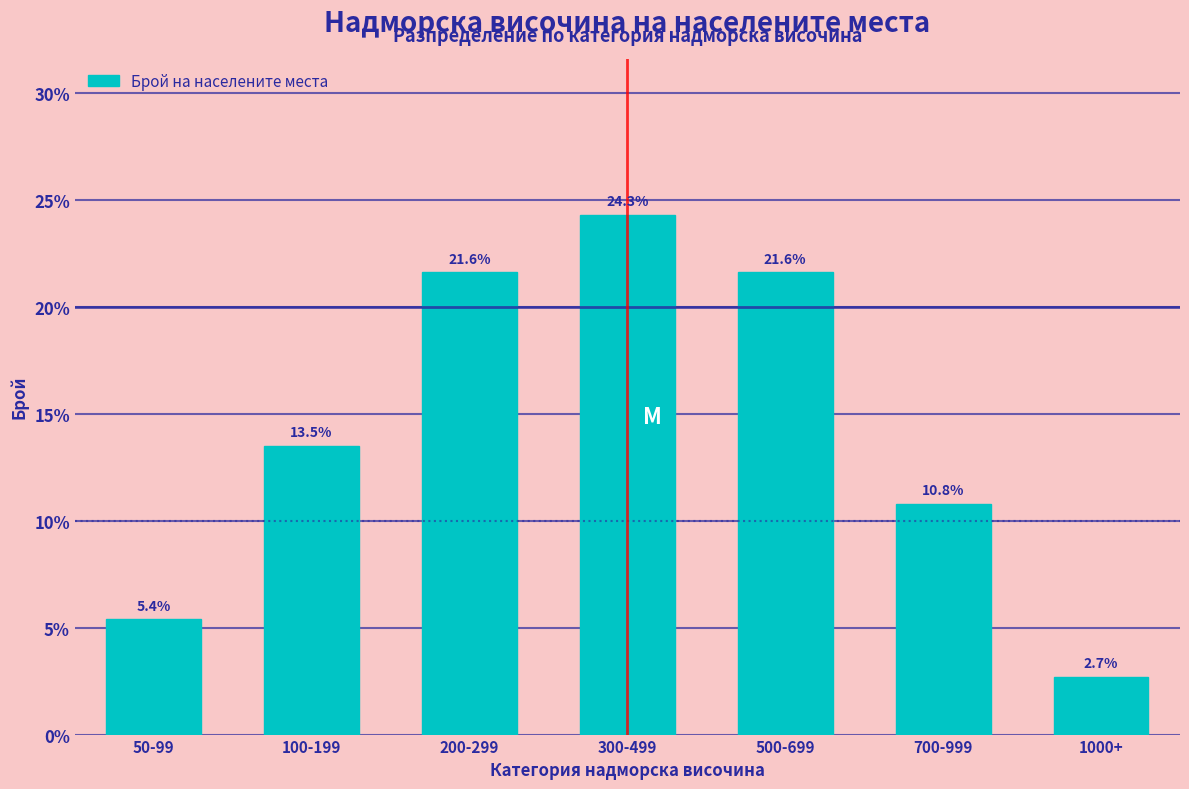

Reading left to right, what are all the values shown in this chart?

5.4	13.5	21.6	24.3	21.6	10.8	2.7